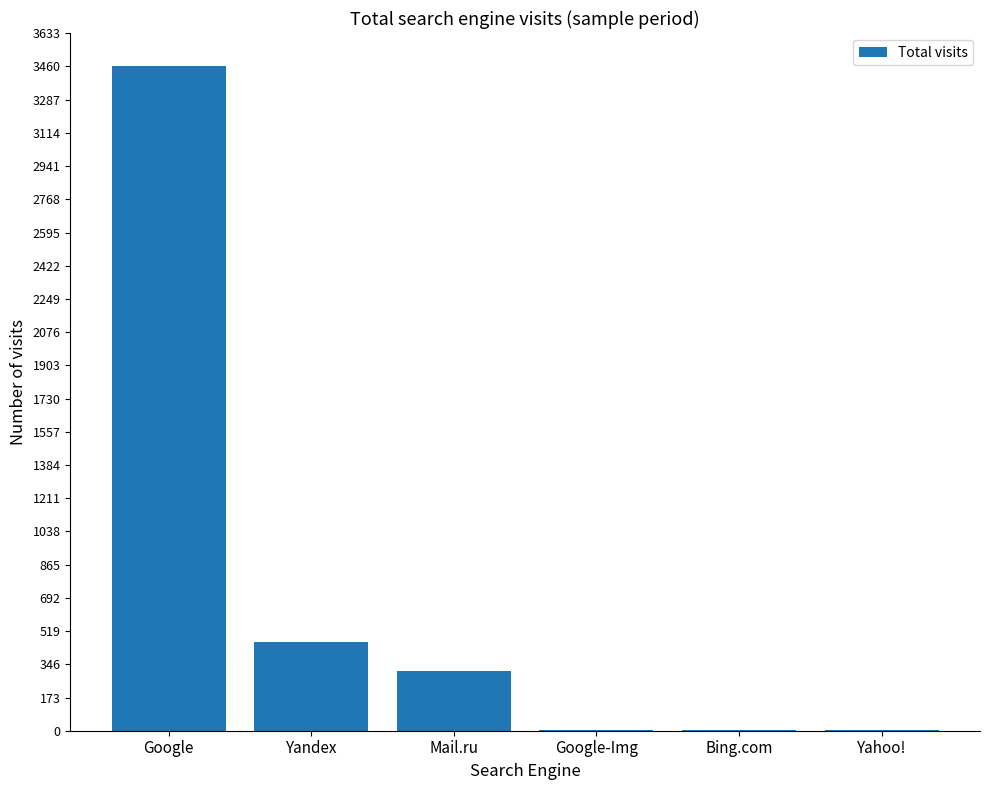

What is the sum of all values?

4252